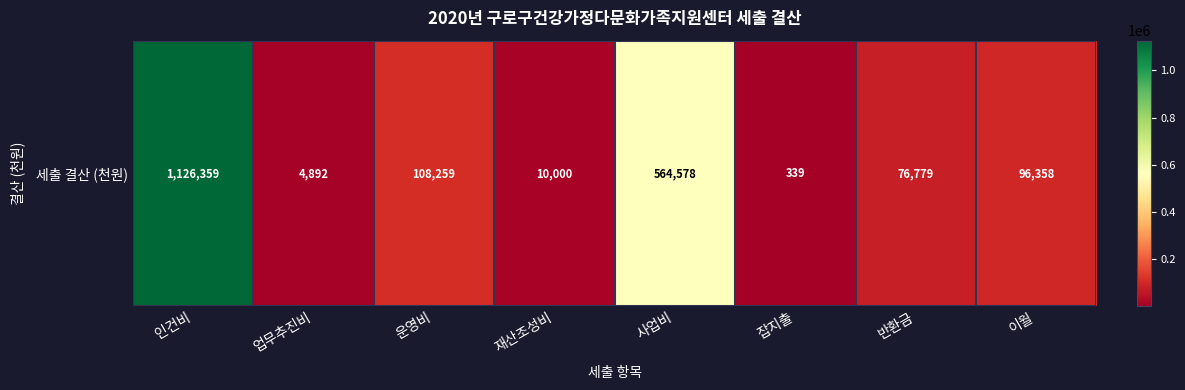

At which category does the chart reach its minimum across all series?

잡지출